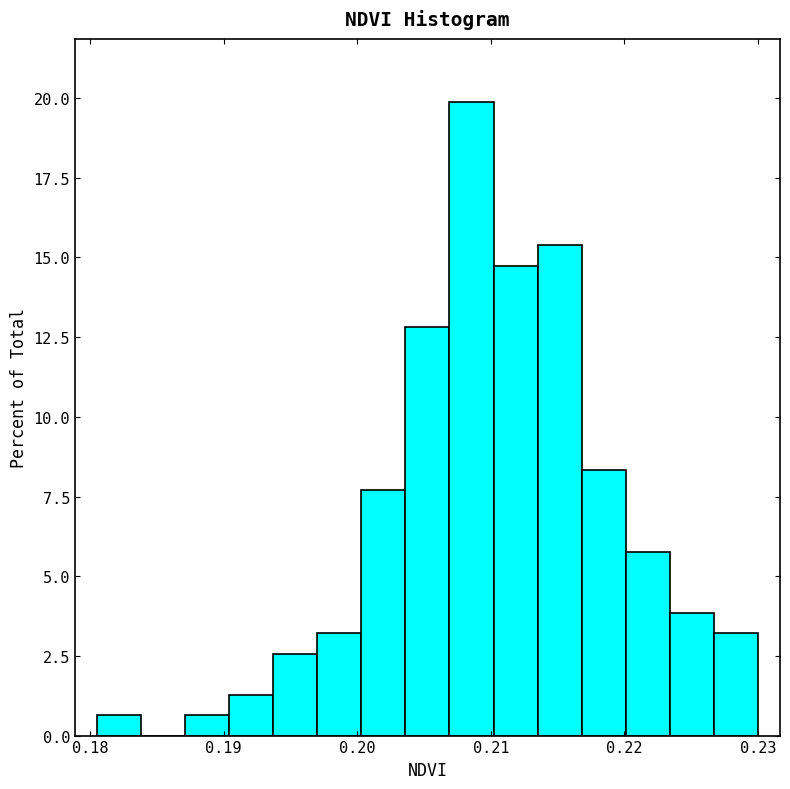

Around what value on the x-axis is the tallest bar? Give the approximate position of its centre, as read against the axis.

0.209